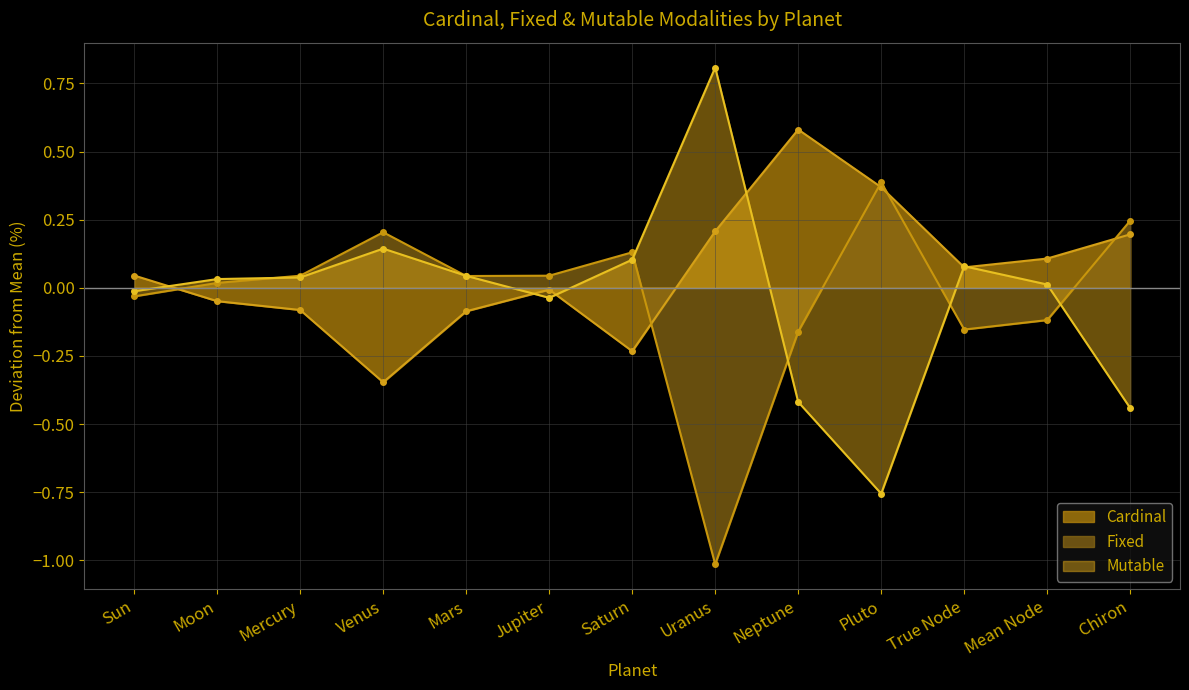

Reading left to right, what are all the values shown in this chart?

Cardinal: Sun=0.0	Moon=-0.0	Mercury=-0.1	Venus=-0.3	Mars=-0.1	Jupiter=-0.0	Saturn=-0.2	Uranus=0.2	Neptune=0.6	Pluto=0.4	True Node=0.1	Mean Node=0.1	Chiron=0.2
Fixed: Sun=-0.0	Moon=0.0	Mercury=0.0	Venus=0.2	Mars=0.0	Jupiter=0.0	Saturn=0.1	Uranus=-1.0	Neptune=-0.2	Pluto=0.4	True Node=-0.2	Mean Node=-0.1	Chiron=0.2
Mutable: Sun=-0.0	Moon=0.0	Mercury=0.0	Venus=0.1	Mars=0.0	Jupiter=-0.0	Saturn=0.1	Uranus=0.8	Neptune=-0.4	Pluto=-0.8	True Node=0.1	Mean Node=0.0	Chiron=-0.4